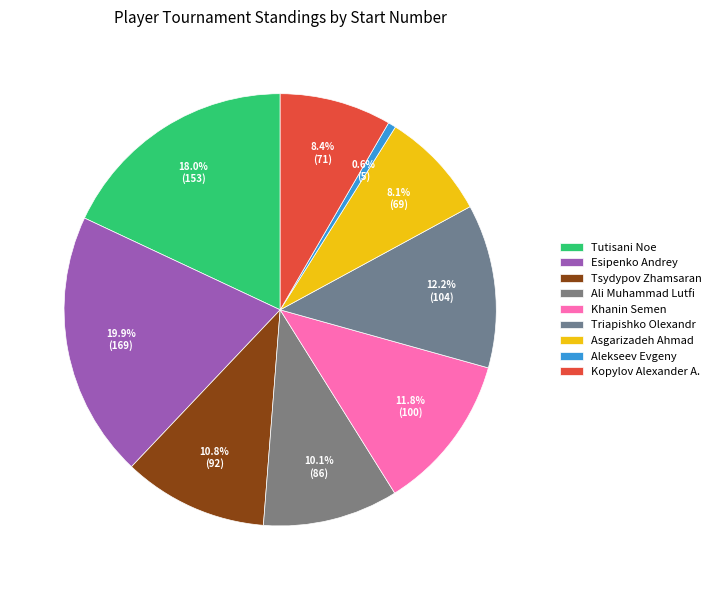

What percentage do Tsydypov Zhamsaran and Triapishko Olexandr together represent?

23.1%